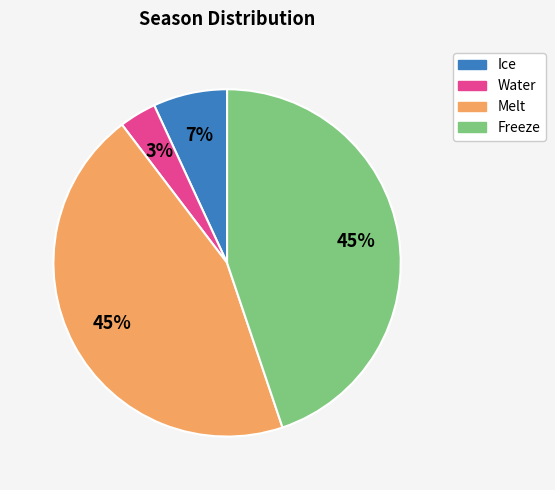

Is there a majority slice in this chart?

No